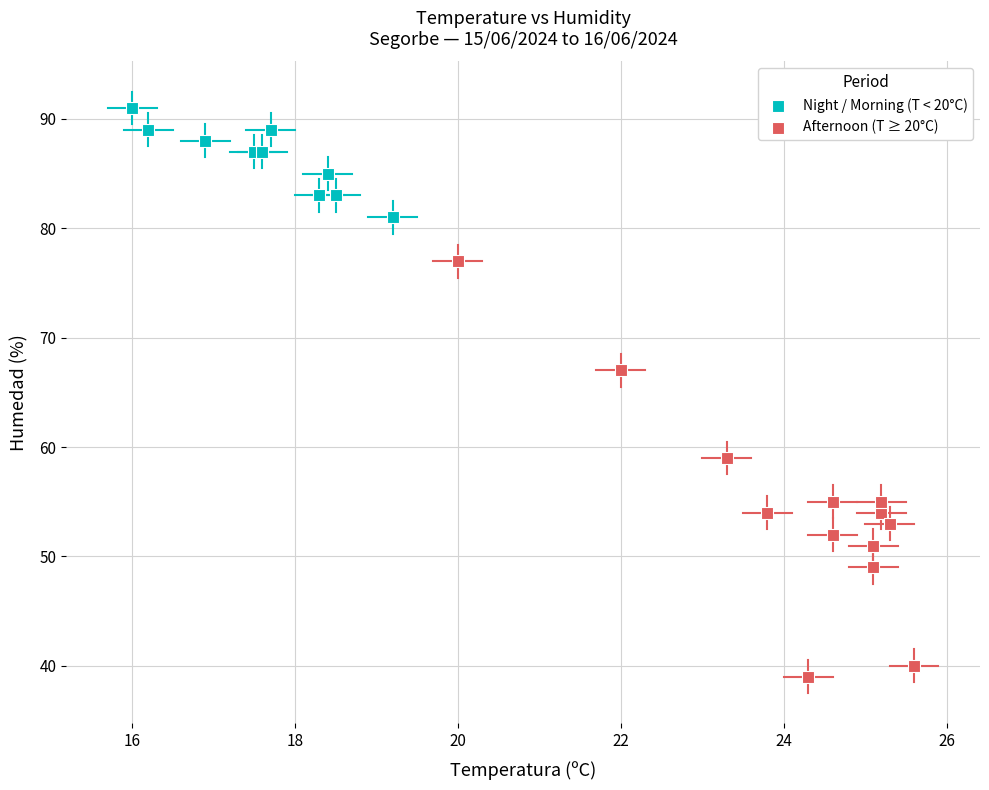

Which series has the widest spread of Y values?

Afternoon (T ≥ 20°C)